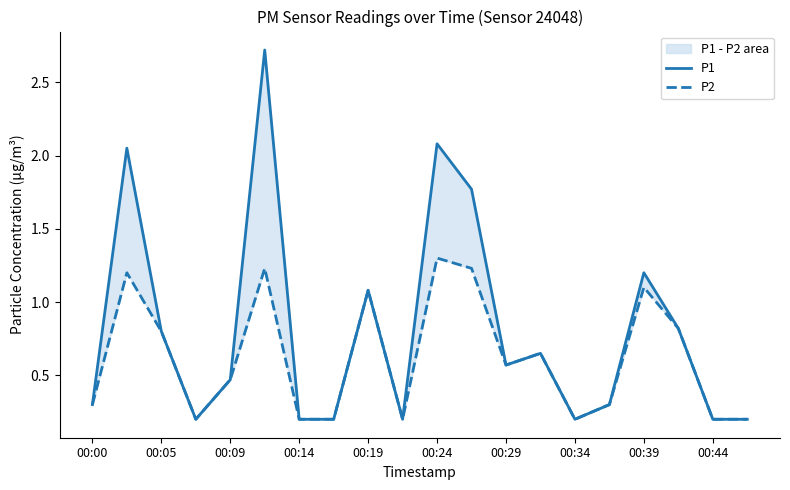

Count the number of categories in the chart.

20